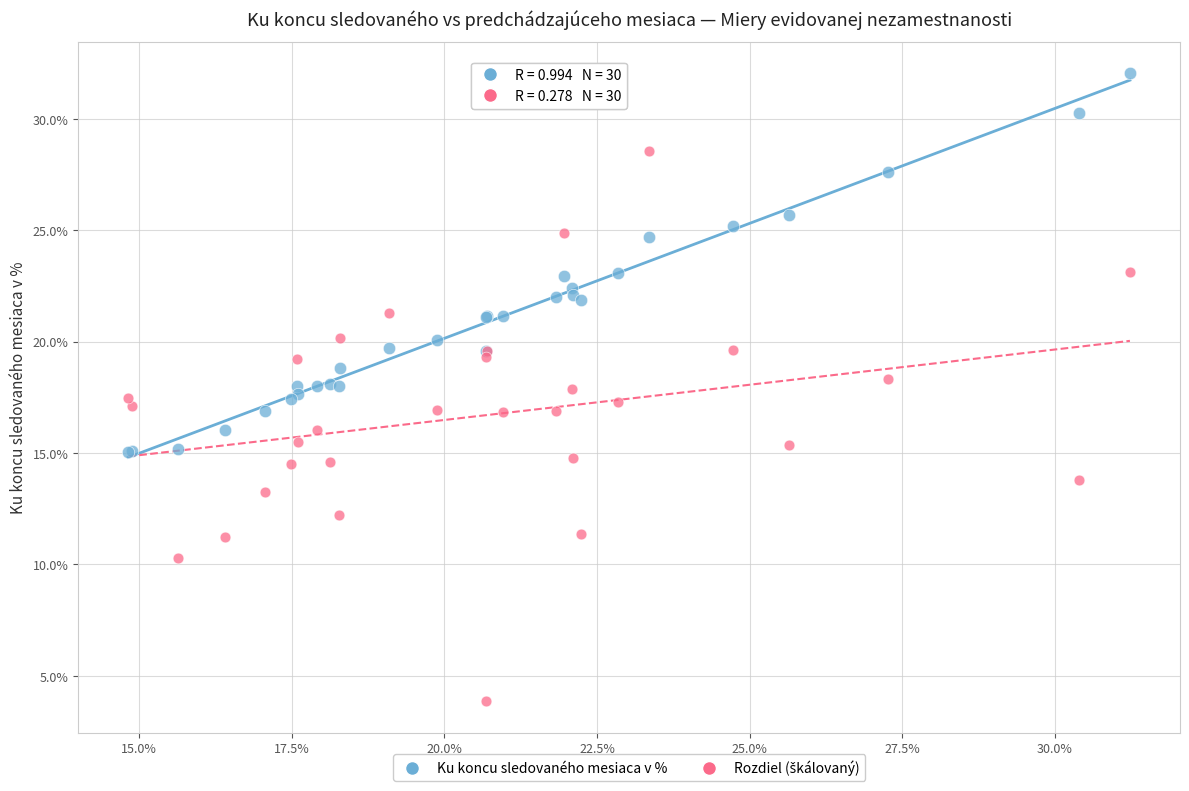

Which series contains the highest Y value?

Ku koncu sledovaného mesiaca v %